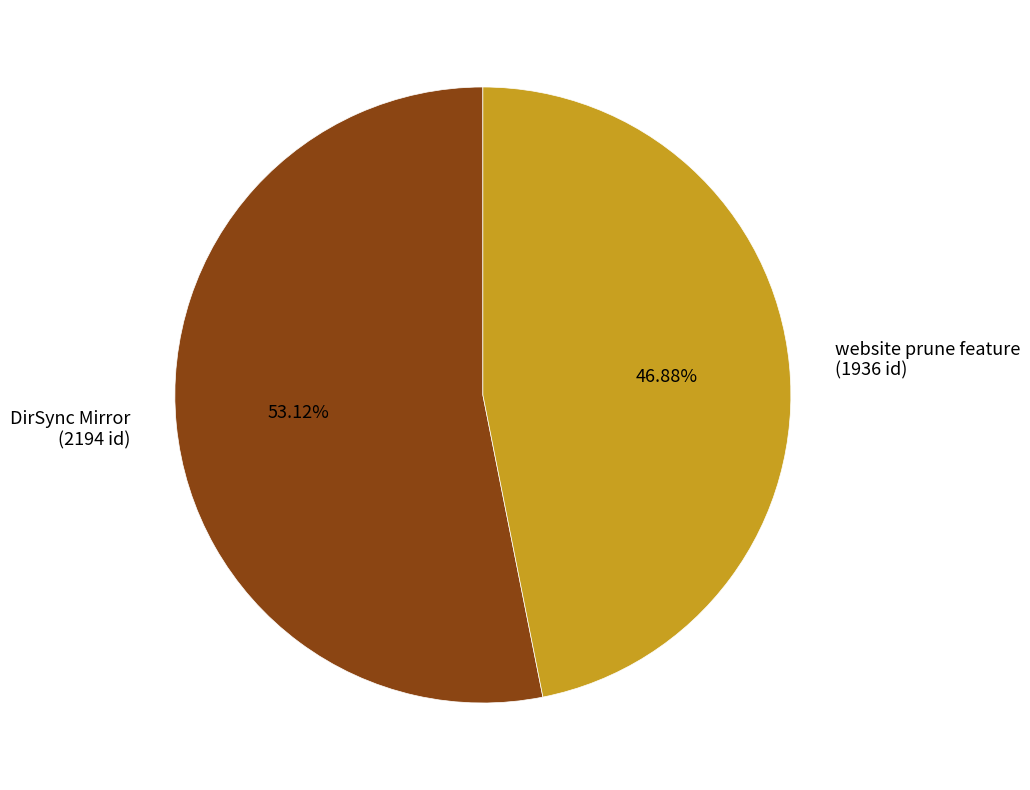

To the nearest percent, what portion does DirSync Mirror represent?

53%